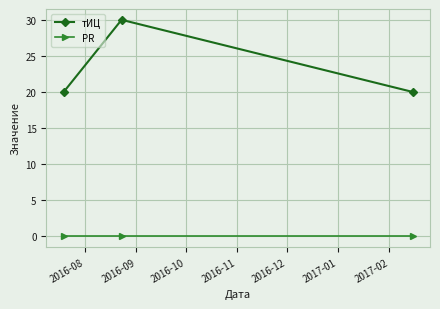

Rank the series by their maximum value, from highest to lowest.

тИЦ, PR